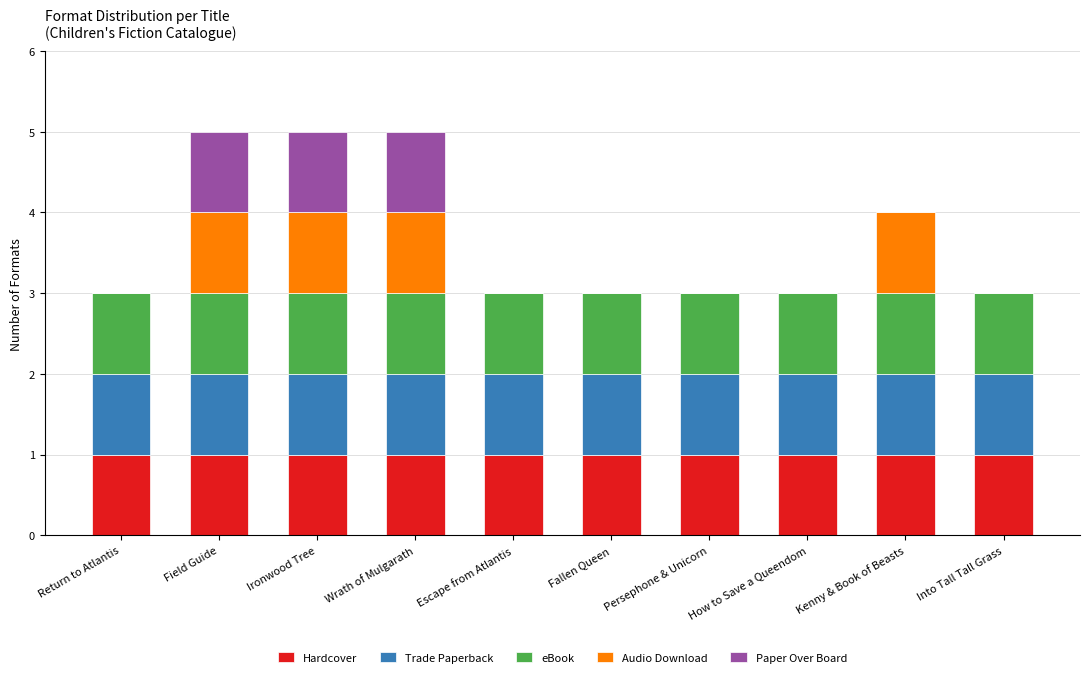

What is the total value across all series at How to Save a Queendom?

3